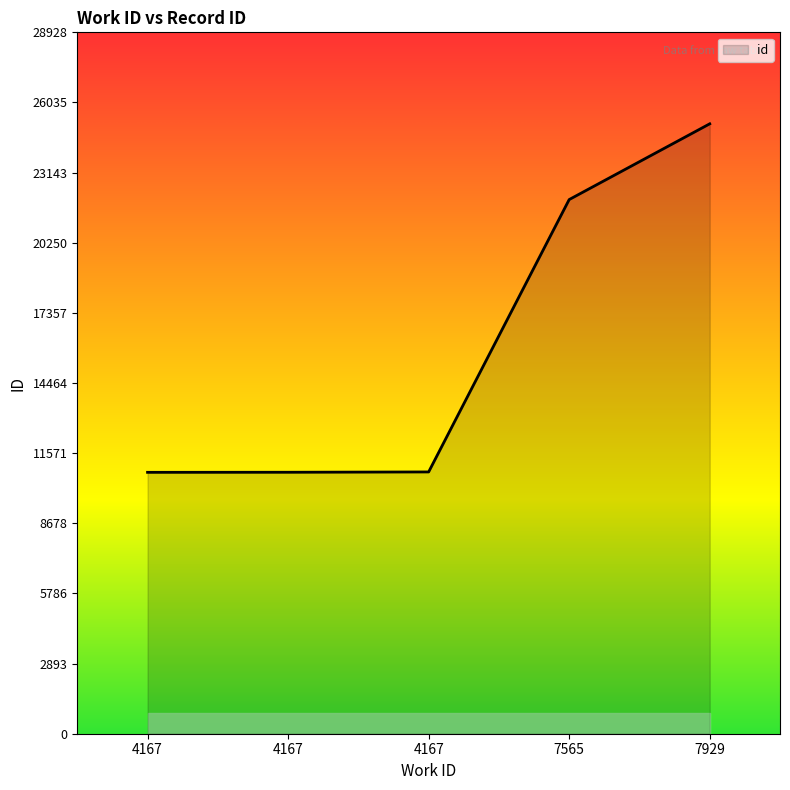

Rank the categories by value from lowest to highest.

4167, 4167, 4167, 7565, 7929